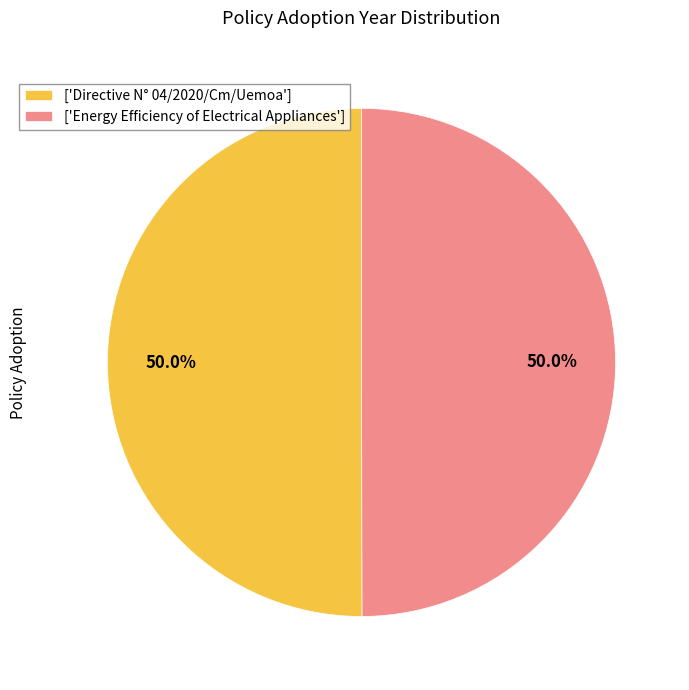

What percentage is NOT represented by ['Directive N° 04/2020/Cm/Uemoa']?

50.0%